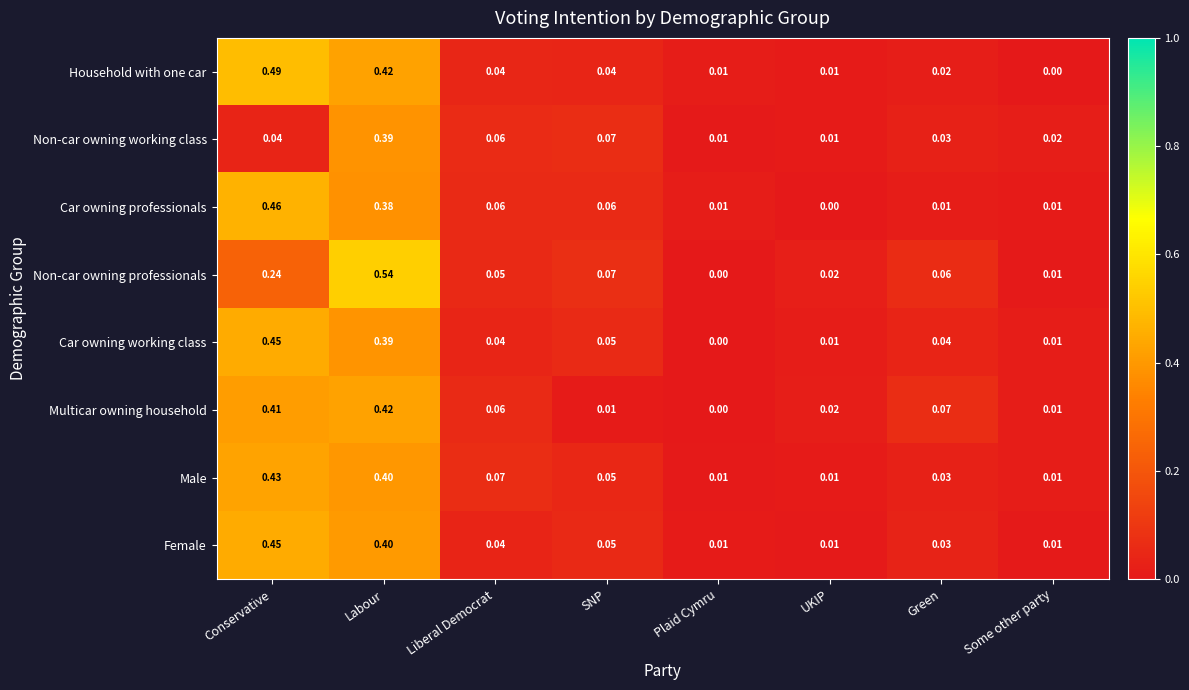

Which series has the widest spread of values?

Non-car owning professionals